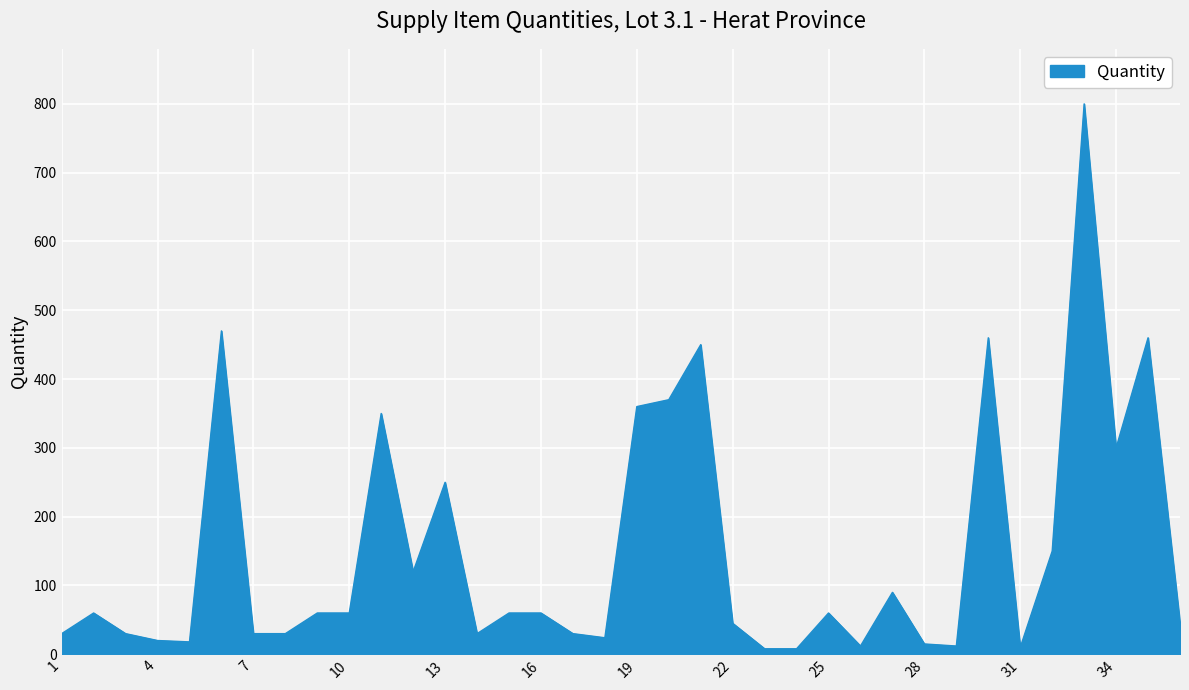

What is the difference between the maximum and second lowest values?

792